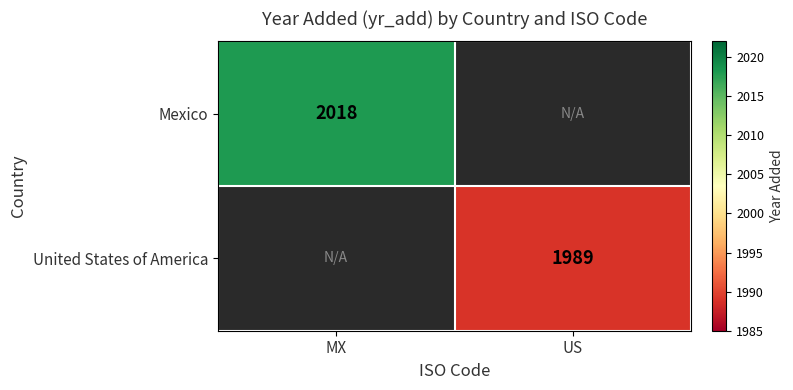

True or false: United States of America has a value of 1989 at US.

True